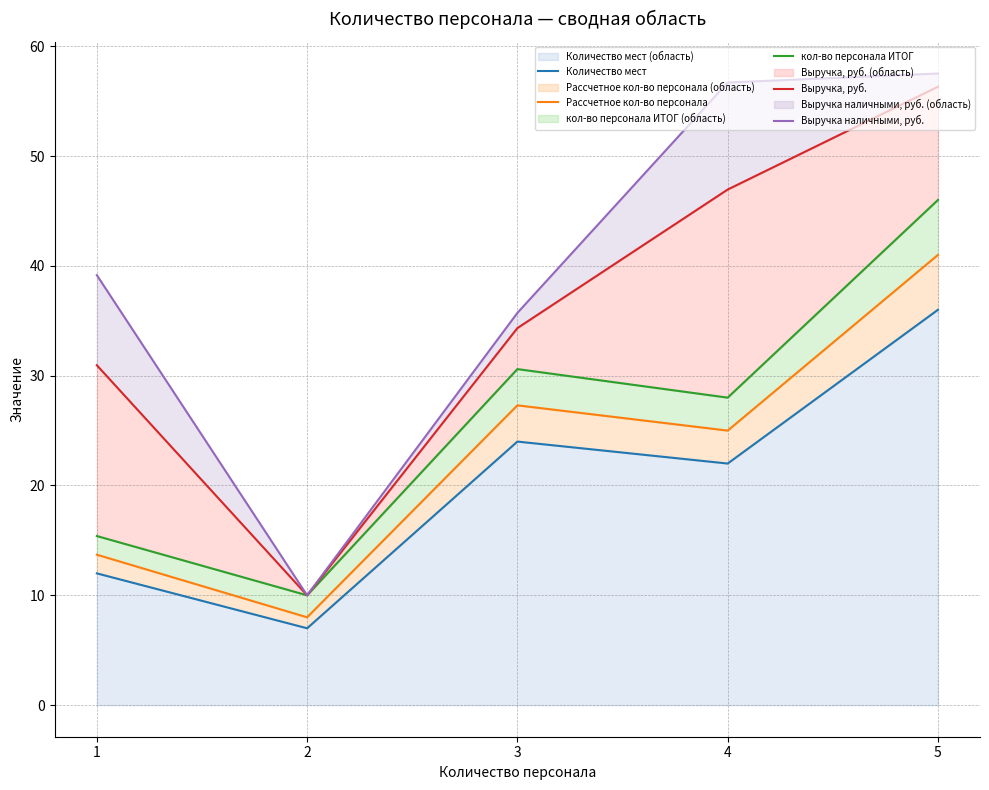

Between 1 and 4, which series saw the biggest shift?

Выручка наличными, руб.